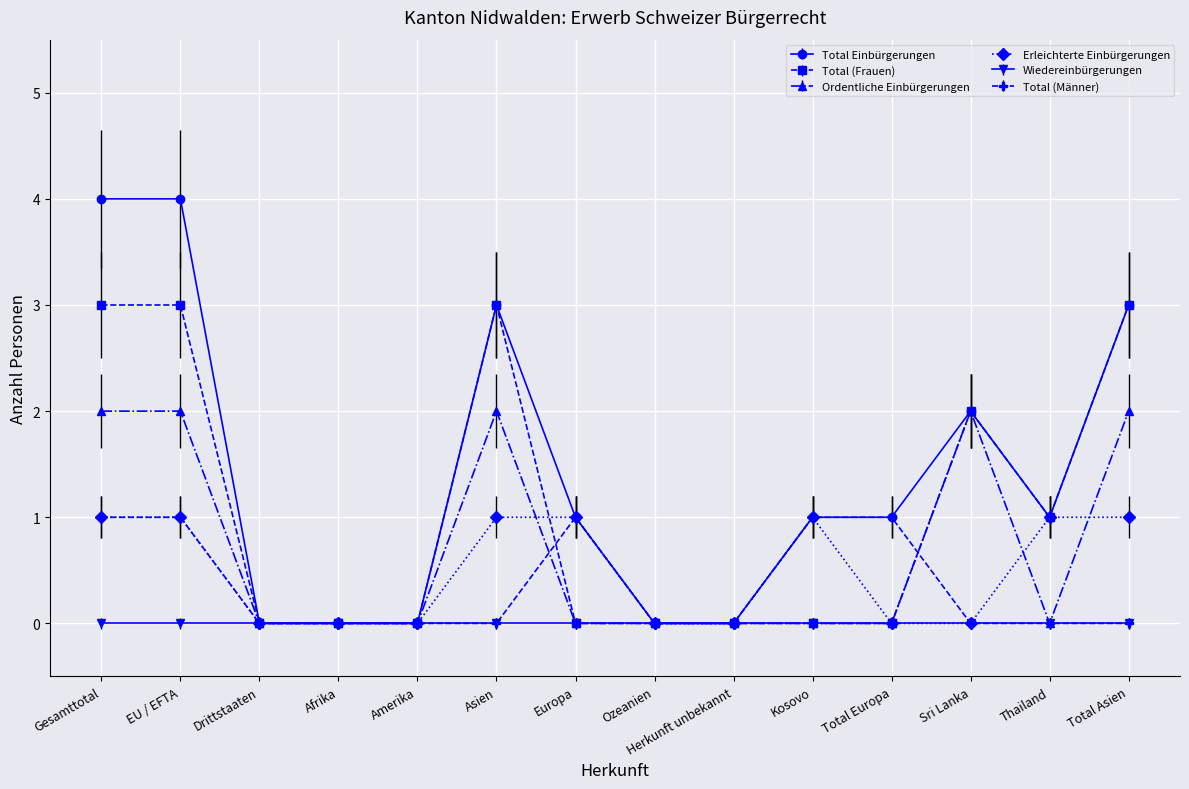

Which series ends up on top after the final intersection of Total (Männer) and Total (Frauen)?

Total (Frauen)